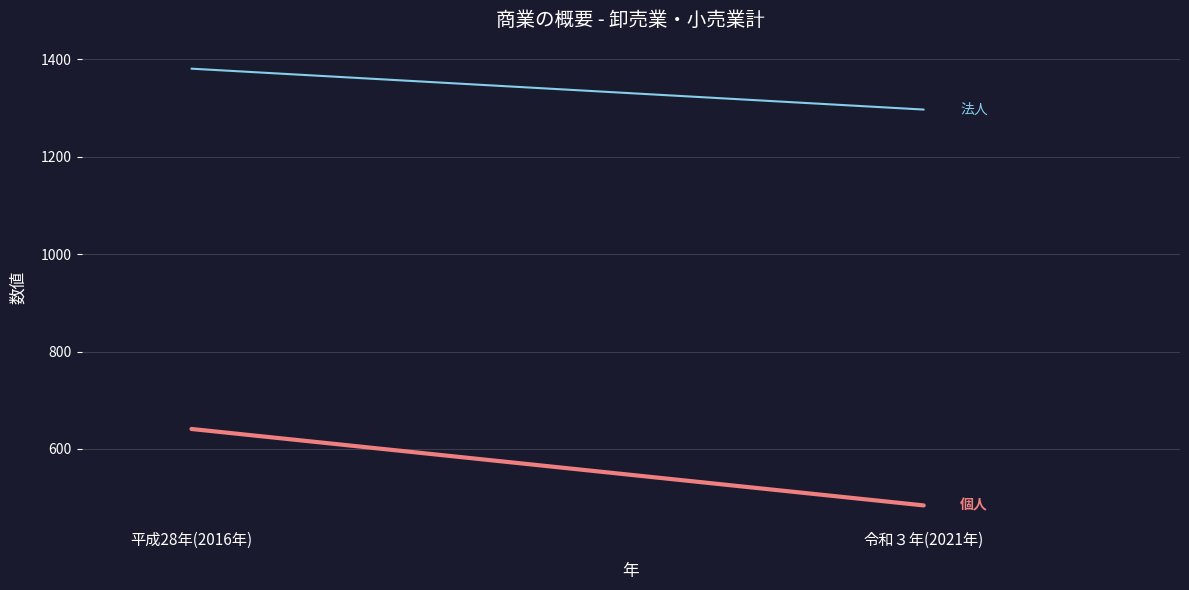

What are all the series names shown in the legend?

法人, 個人